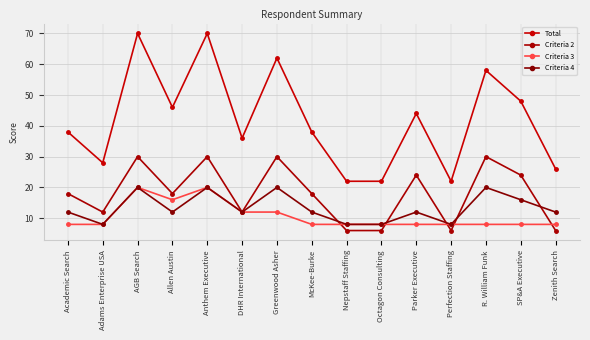

True or false: Criteria 2 has a value of 4 at Adams Enterprise USA.

False